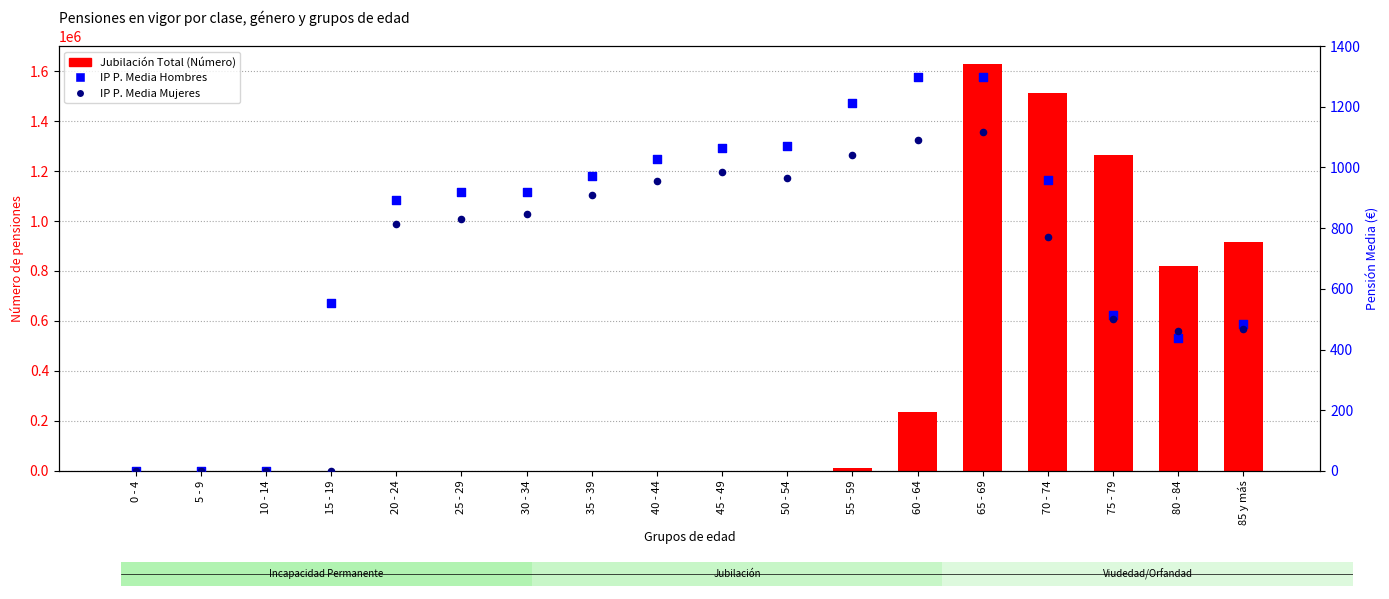

Is the value of Jubilación Total (Número) at 5 - 9 greater than the value of IP P. Media Hombres at 85 y más?

No